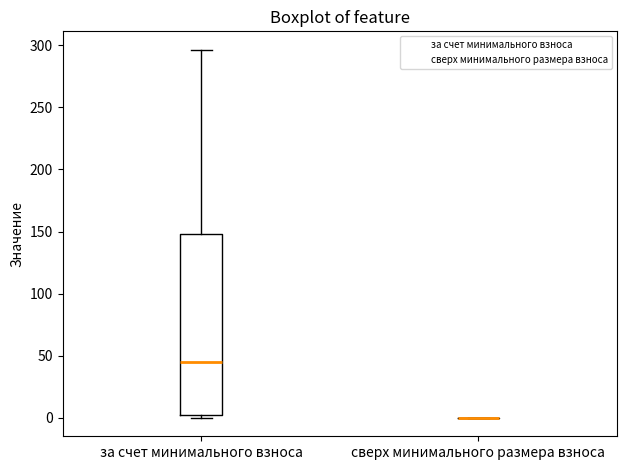

Reading left to right, transcribe this box plot: for each box, give where its median line is, the range the box spans, and where its two whiskers end, as read against the y-axis. The values are not printed on the chart, so give them approximately, as read against the axis.

за счет минимального взноса: median 45, box 0 to 150, whiskers 0 (just below the box's lower edge) to 295
сверх минимального размера взноса: box collapsed to a line at 0, whiskers 0 to 0